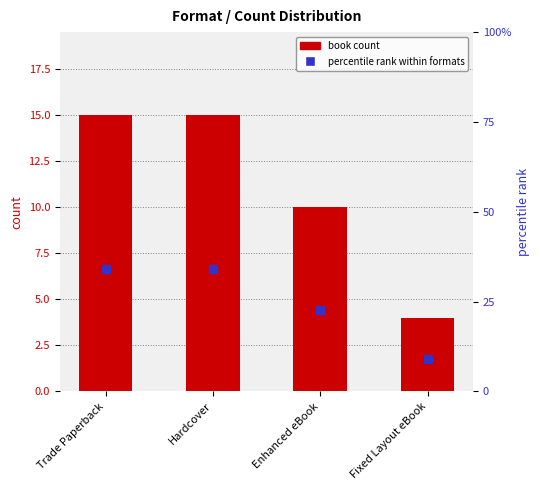

Which series reaches the minimum Y coordinate?

book count